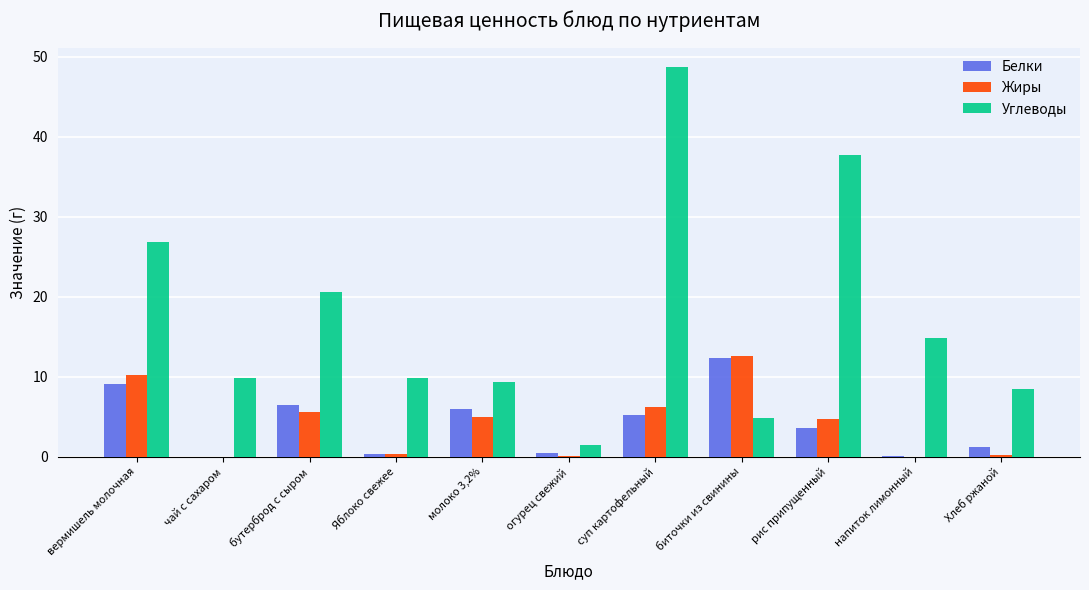

The Углеводы series shows 48.7 at суп картофельный. True or false?

True